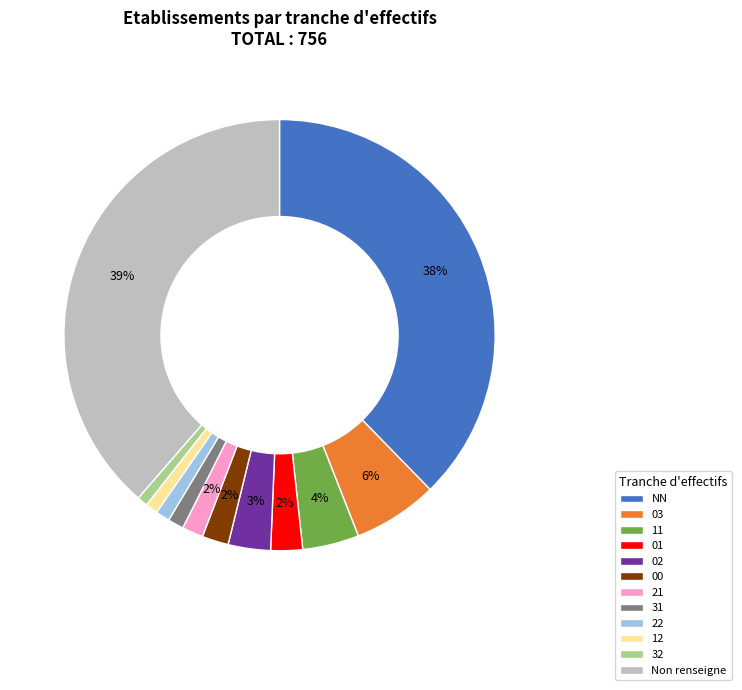

To the nearest percent, what percentage of the pie is 22?

1%